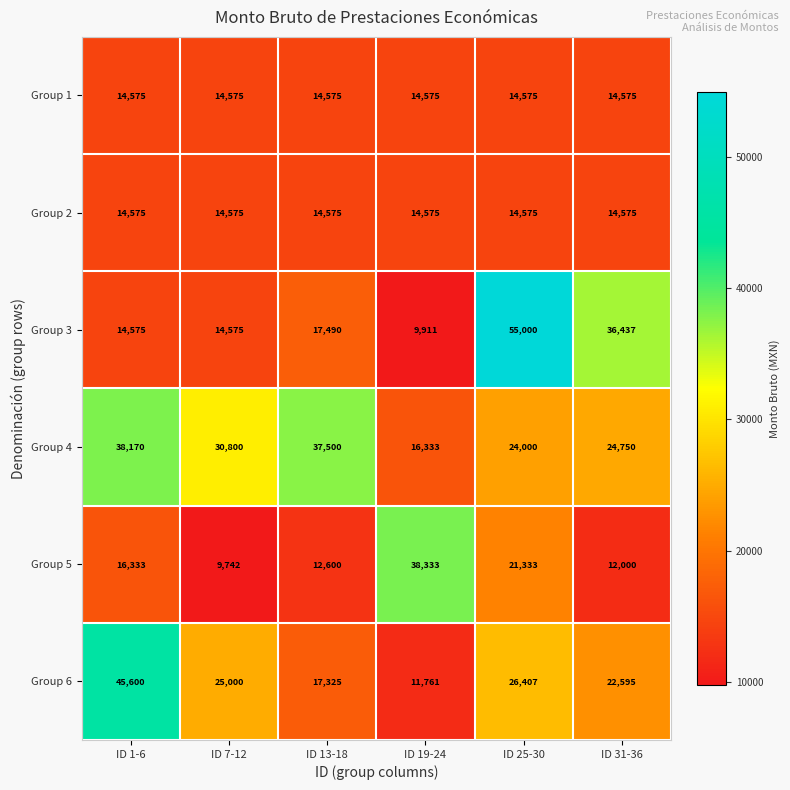

Which category has the lowest value across all series?

ID 7-12